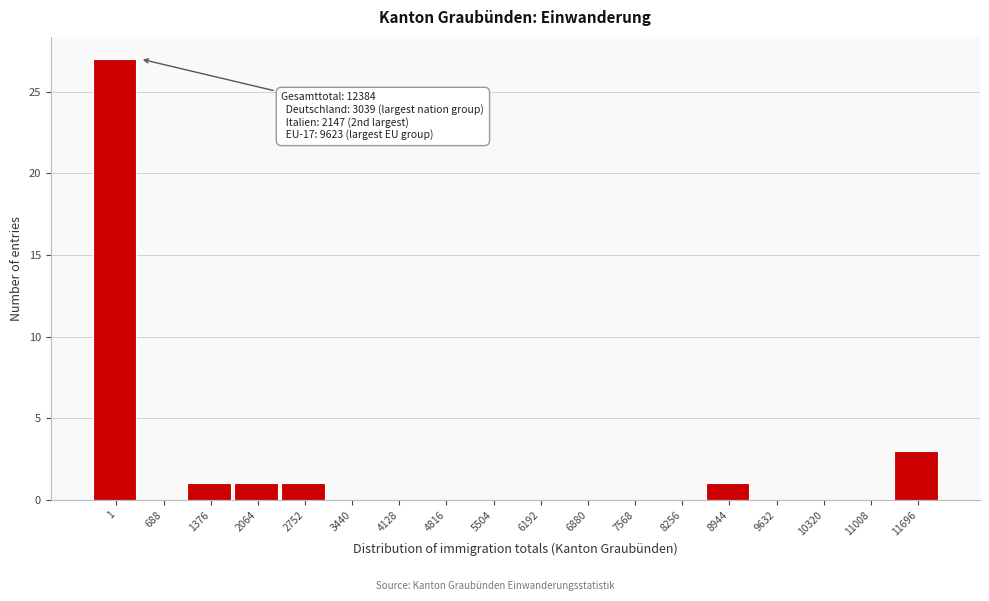

Reading right to left, extract all data points from this chart.

11696=3	11008=0	10320=0	9632=0	8944=1	8256=0	7568=0	6880=0	6192=0	5504=0	4816=0	4128=0	3440=0	2752=1	2064=1	1376=1	688=0	1=27